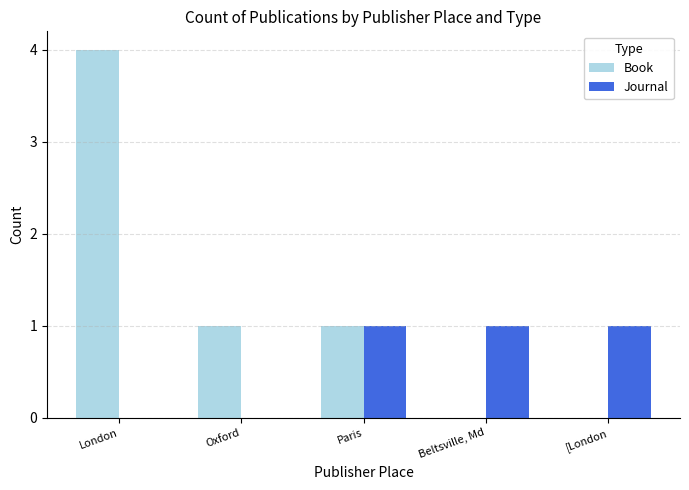

Reading right to left, transcribe all the data shown in this chart.

Book: 0	0	1	1	4
Journal: 1	1	1	0	0